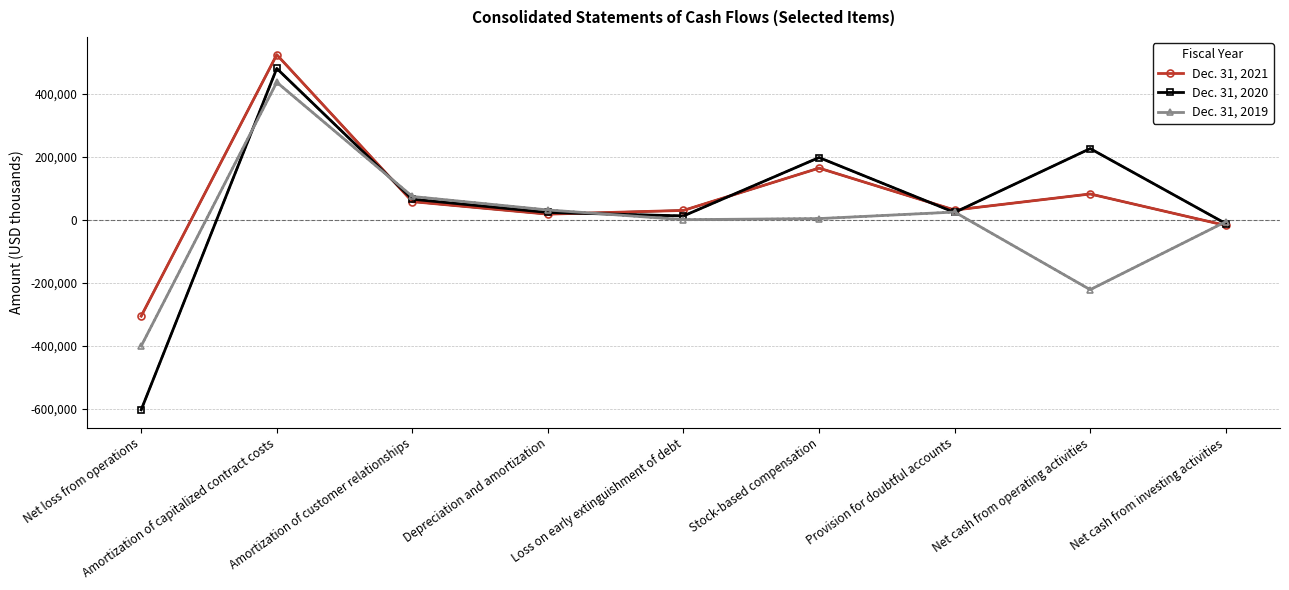

At which category does Dec. 31, 2020 reach its first local peak?

Amortization of capitalized contract costs